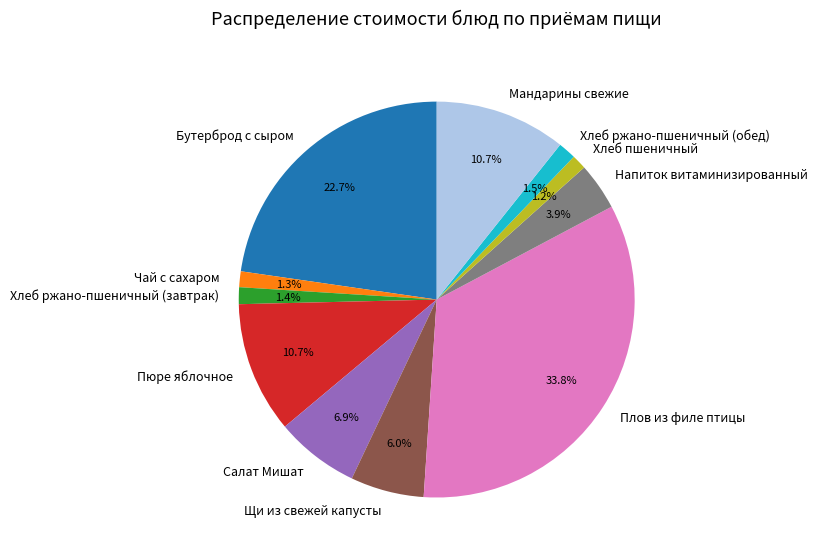

How much of the chart is everything except Салат Мишат?

93.1%